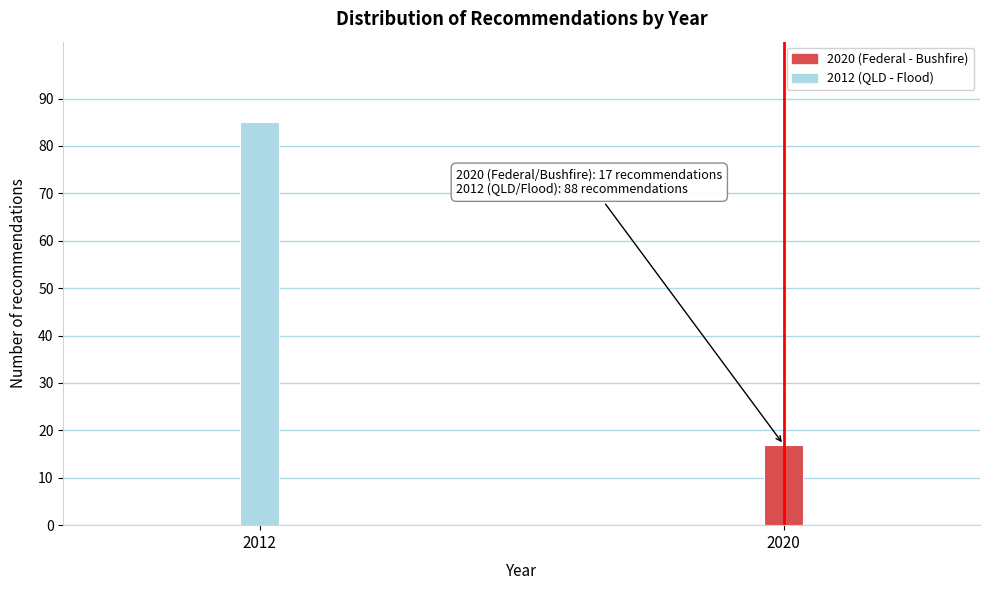

Reading left to right, what are all the values shown in this chart?

2012=85	2020=17